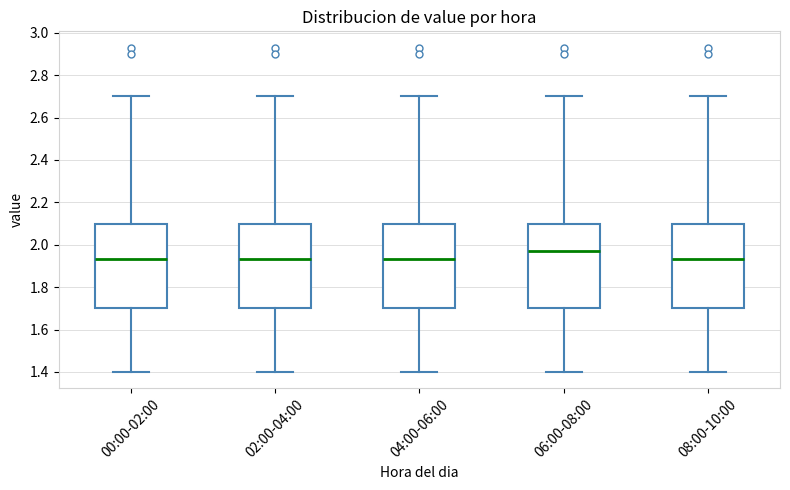

Reading left to right, transcribe this box plot: for each box, give where its median line is, the range the box spans, and where its two whiskers end, as read against the y-axis. The values are not printed on the chart, so give them approximately, as read against the axis.

00:00-02:00: median 1.94, box 1.70 to 2.10, whiskers 1.40 to 2.70
02:00-04:00: median 1.94, box 1.70 to 2.10, whiskers 1.40 to 2.70
04:00-06:00: median 1.94, box 1.70 to 2.10, whiskers 1.40 to 2.70
06:00-08:00: median 1.98, box 1.70 to 2.10, whiskers 1.40 to 2.70
08:00-10:00: median 1.94, box 1.70 to 2.10, whiskers 1.40 to 2.70